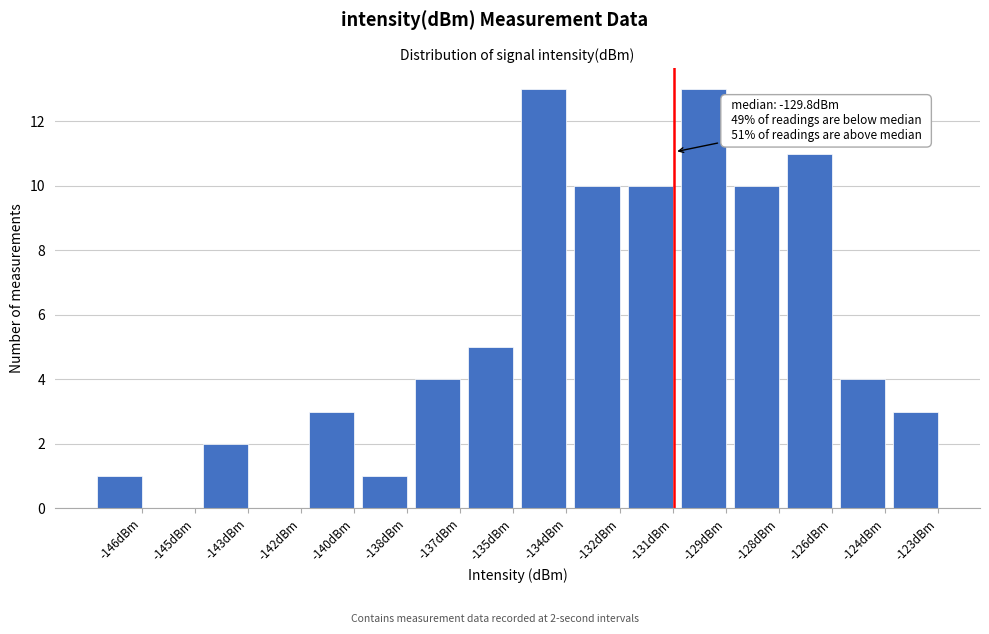

Reading left to right, transcribe all the data shown in this chart.

-146dBm=1	-145dBm=0	-143dBm=2	-142dBm=0	-140dBm=3	-138dBm=1	-137dBm=4	-135dBm=5	-134dBm=13	-132dBm=10	-131dBm=10	-129dBm=13	-128dBm=10	-126dBm=11	-124dBm=4	-123dBm=3